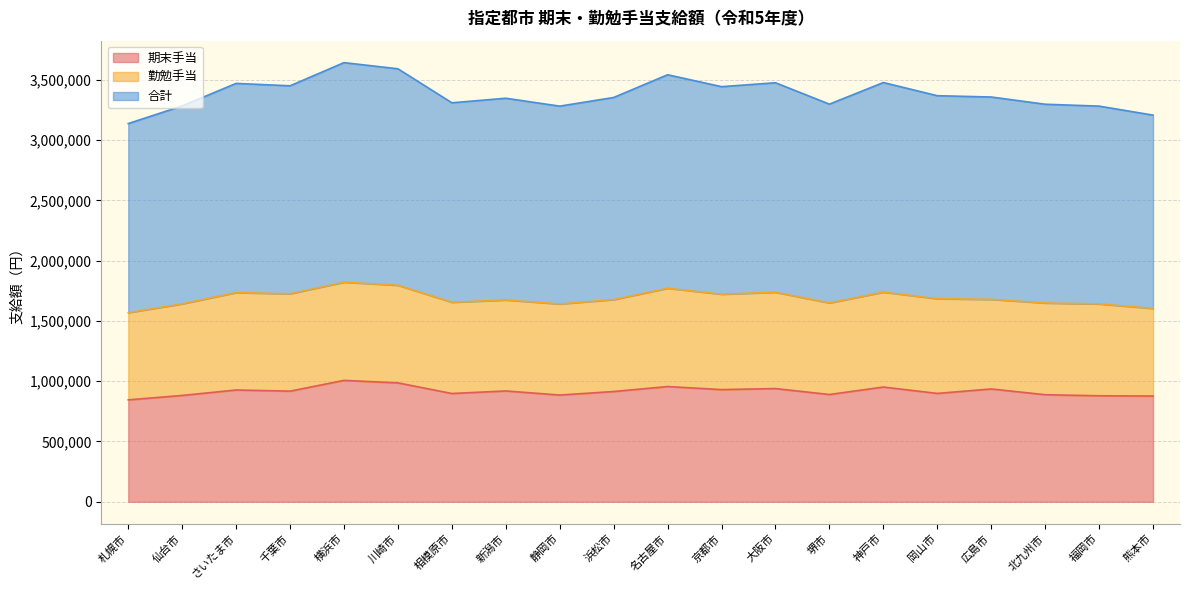

Which label corresponds to the largest value in the chart?

横浜市